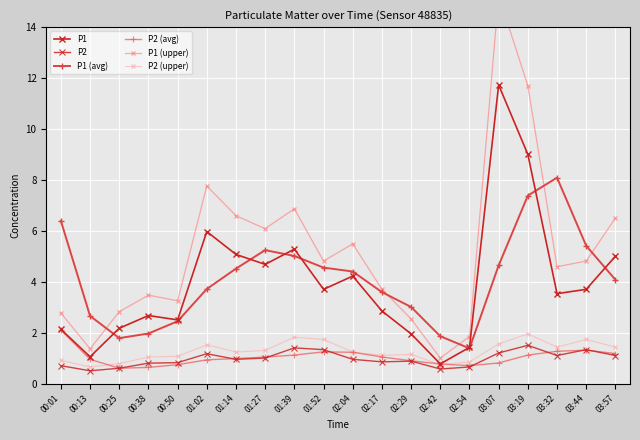

What are all the series names shown in the legend?

P1, P2, P1 (avg), P2 (avg), P1 (upper), P2 (upper)